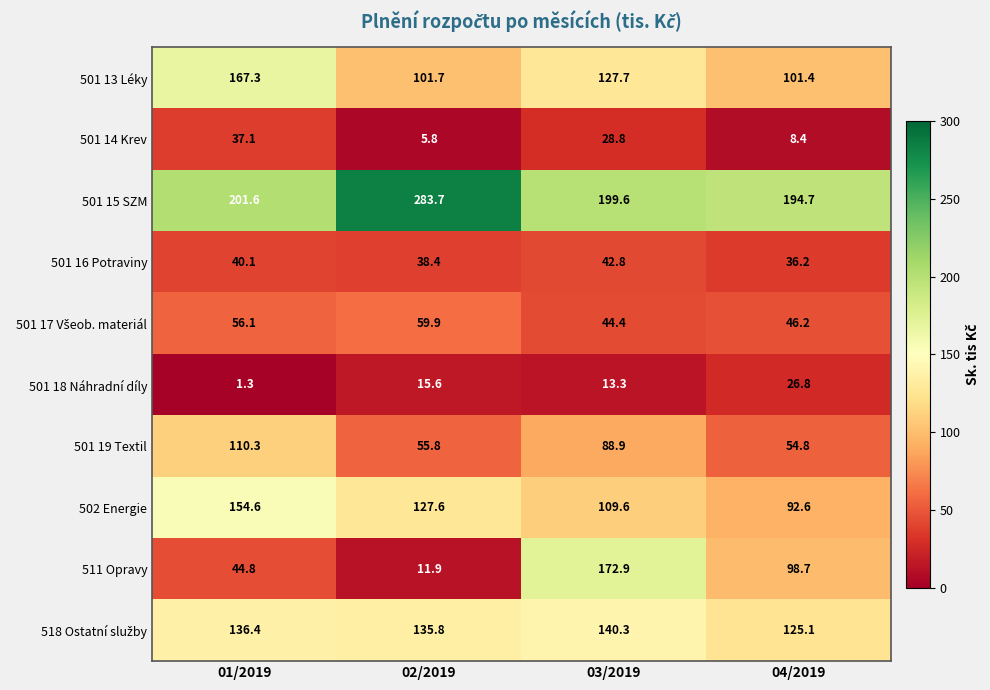

What is the difference between the second highest and minimum values in the 501 18 Náhradní díly series?

14.3